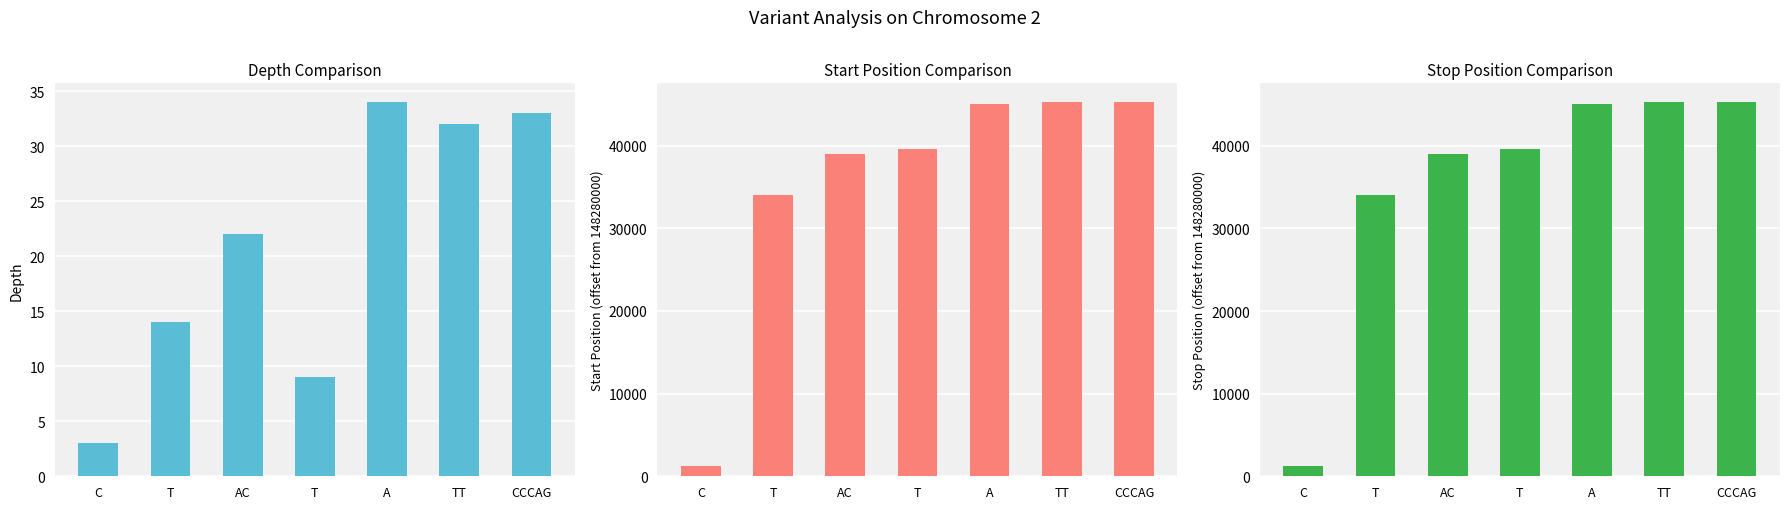

Which category has the lowest value in the depth series?

C